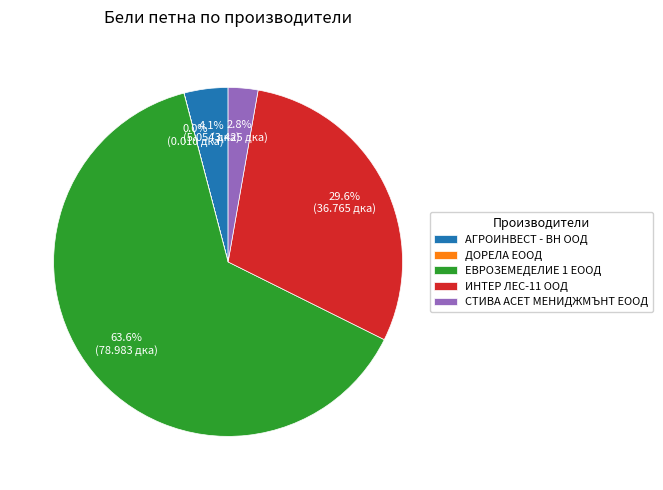

To the nearest percent, what portion does ЕВРОЗЕМЕДЕЛИЕ 1 ЕООД represent?

64%